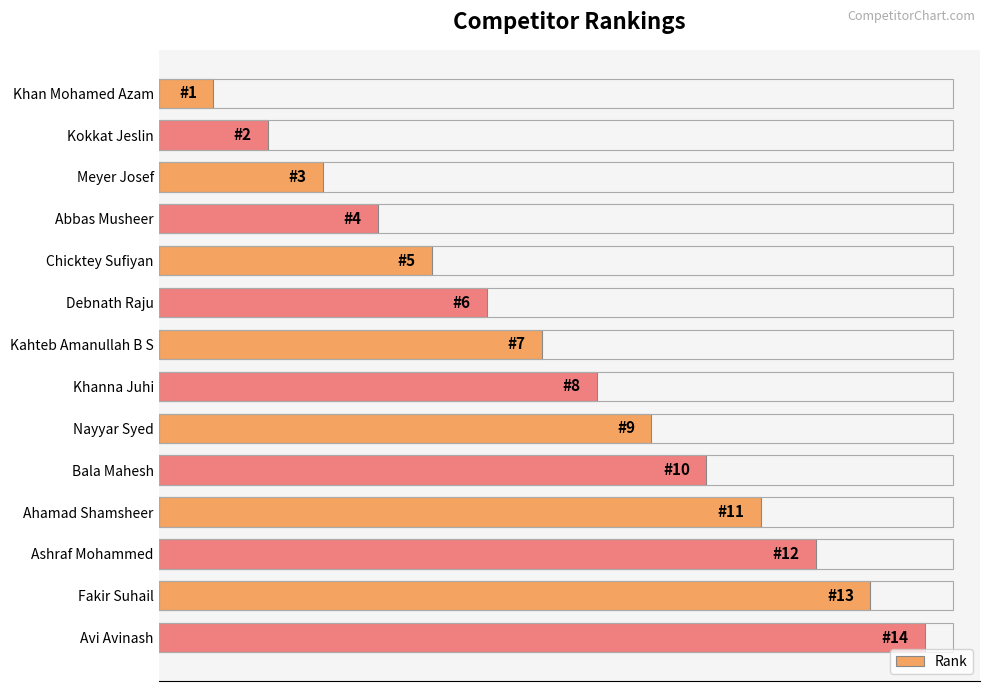

Rank the categories by value from lowest to highest.

Khan Mohamed Azam, Kokkat Jeslin, Meyer Josef, Abbas Musheer, Chicktey Sufiyan, Debnath Raju, Kahteb Amanullah B S, Khanna Juhi, Nayyar Syed, Bala Mahesh, Ahamad Shamsheer, Ashraf Mohammed, Fakir Suhail, Avi Avinash